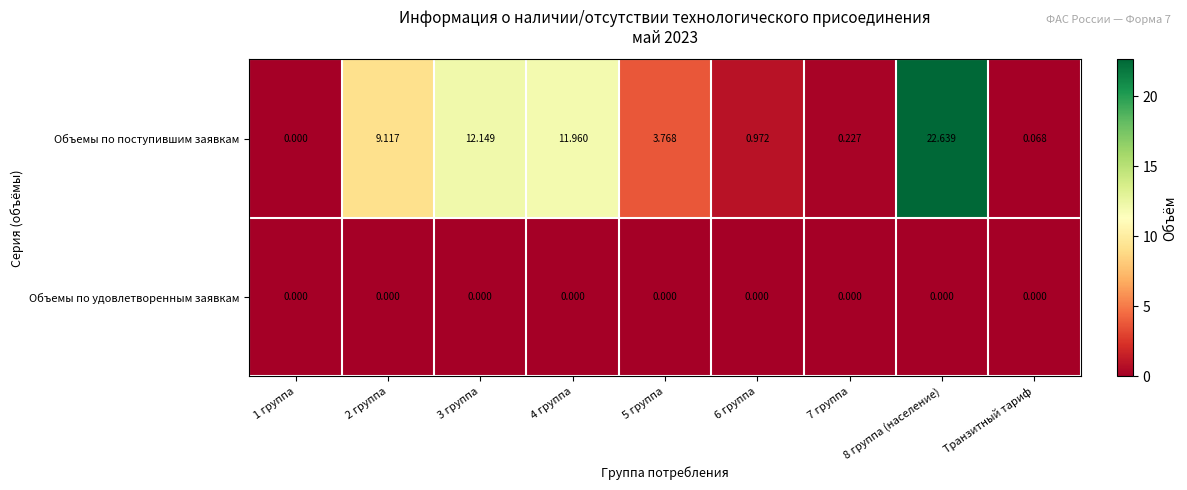

List the series in order of their overall mean, lowest first.

Объемы по удовлетворенным заявкам, Объемы по поступившим заявкам